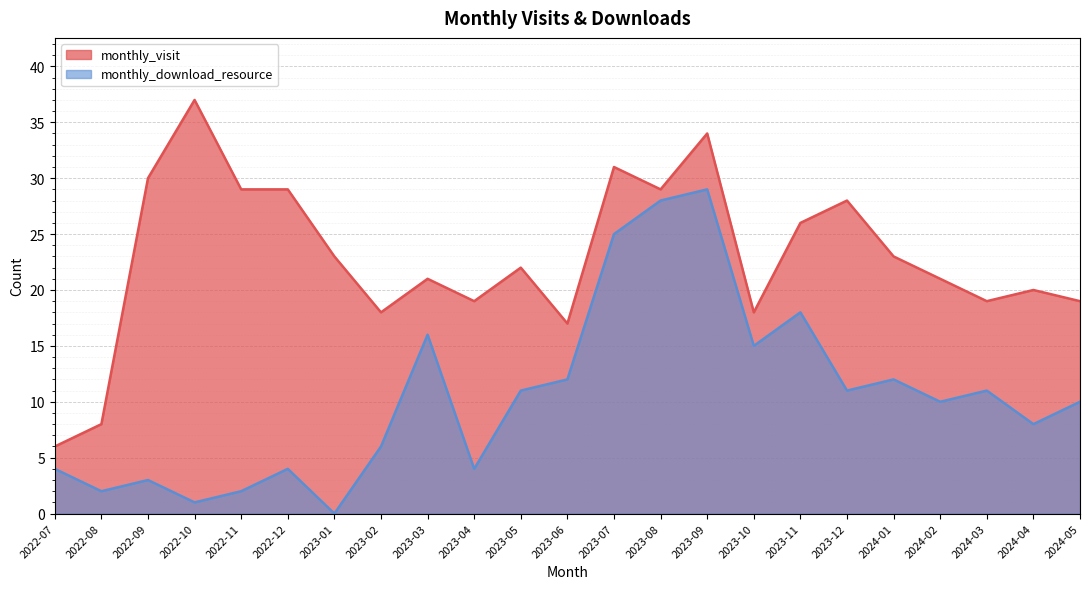

Is it true that monthly_visit equals 18 at 2023-02?

True